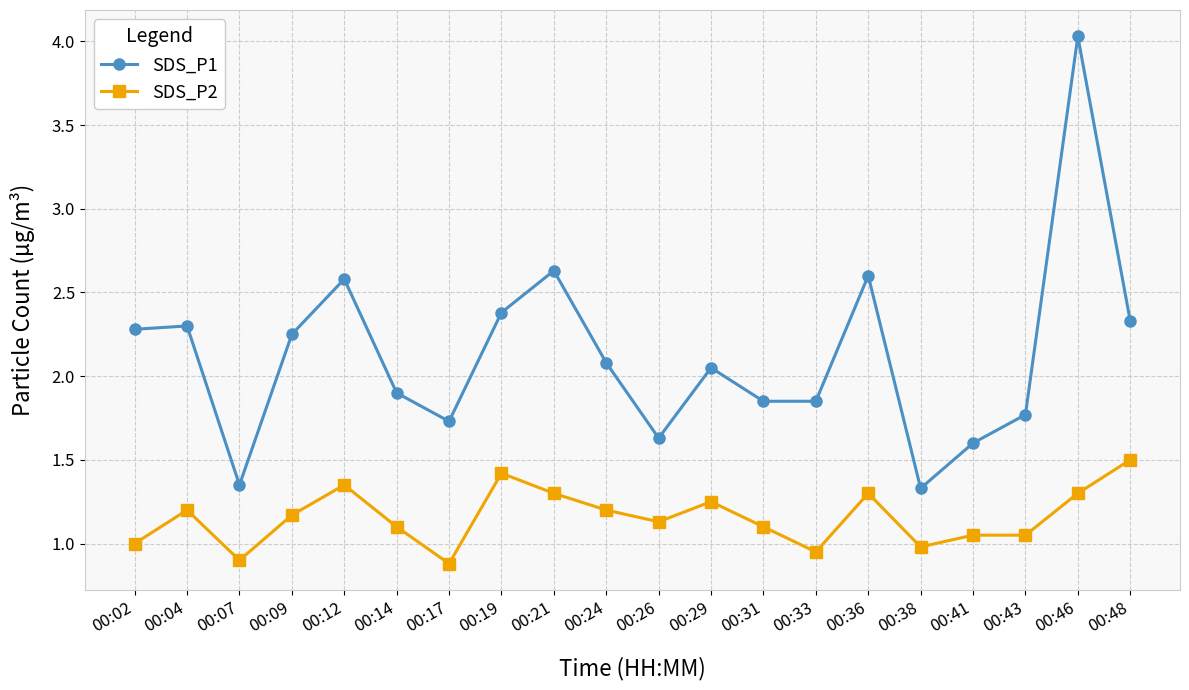

Which series has the widest spread of values?

SDS_P1